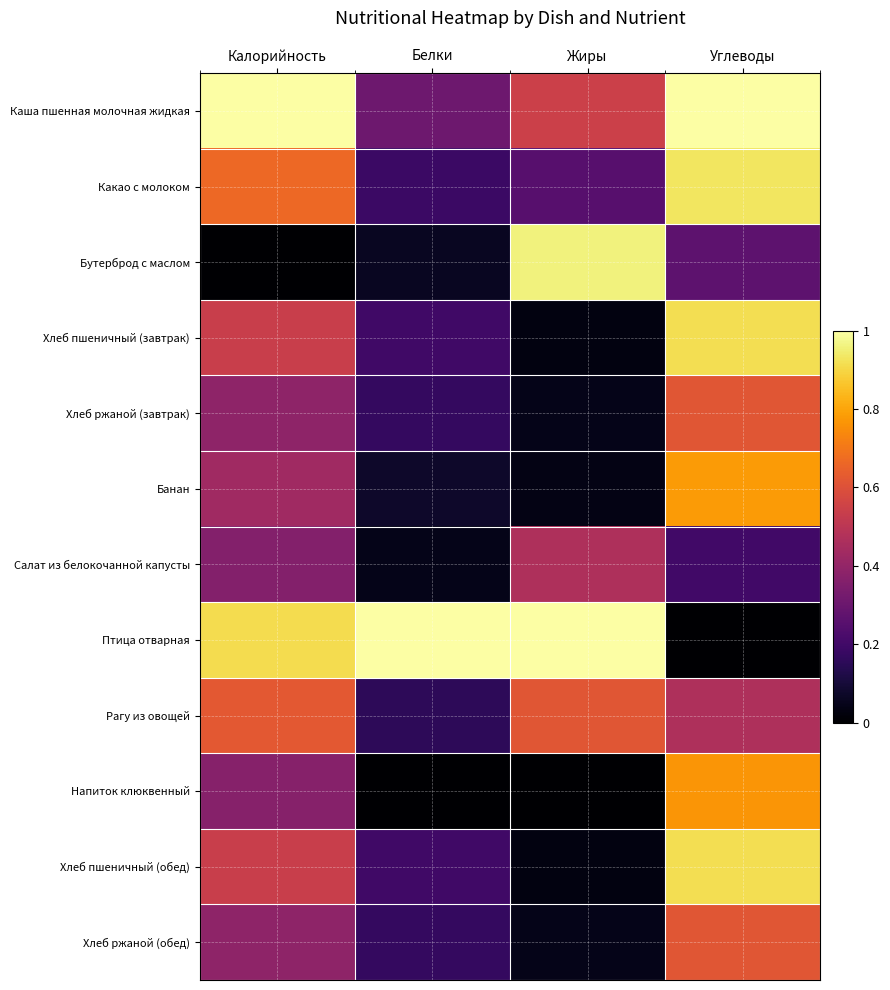

At which category is the sum across all series the highest?

Углеводы